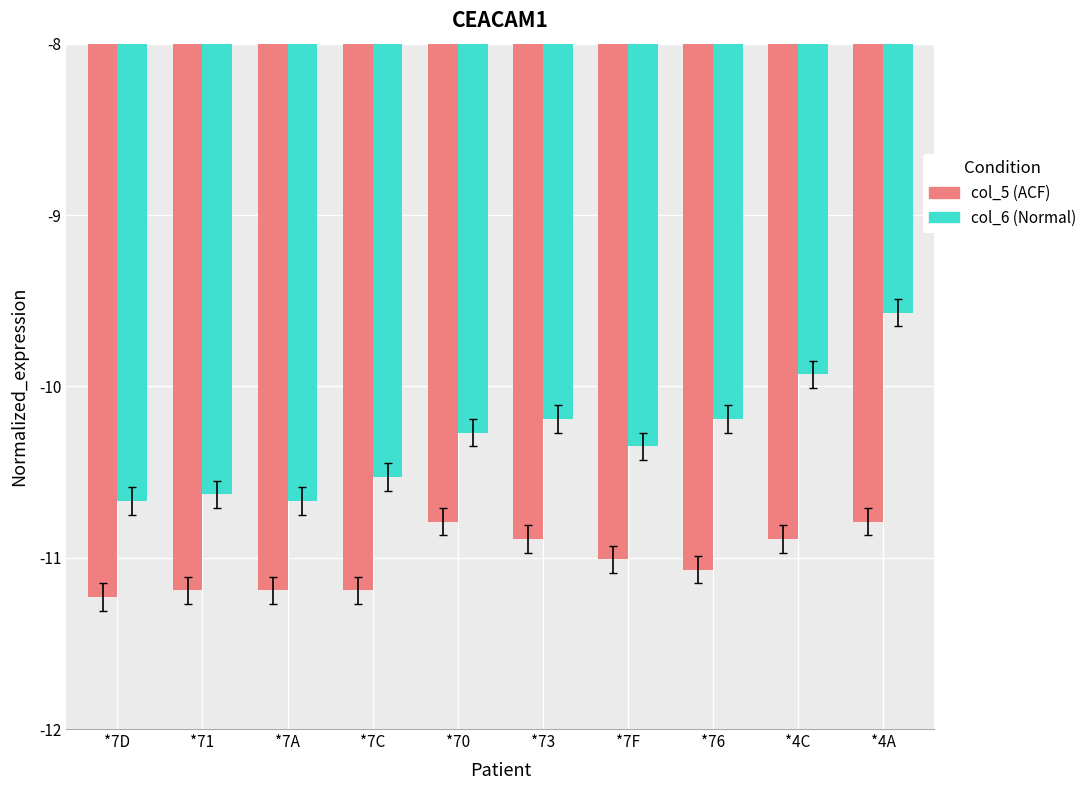

What is the smallest value displayed?

-11.2